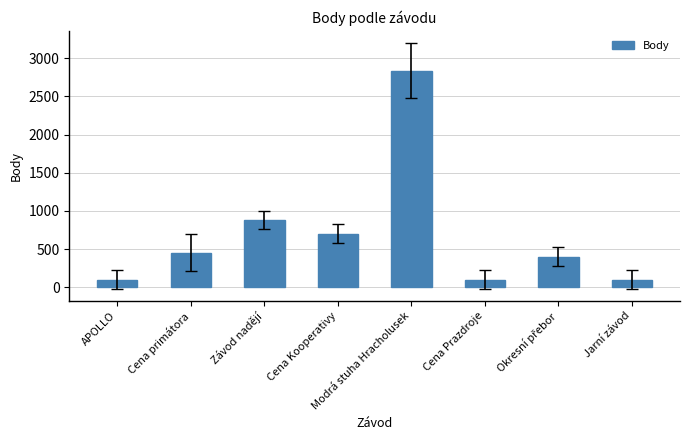

What is the label of the 1st bar from the left?

APOLLO